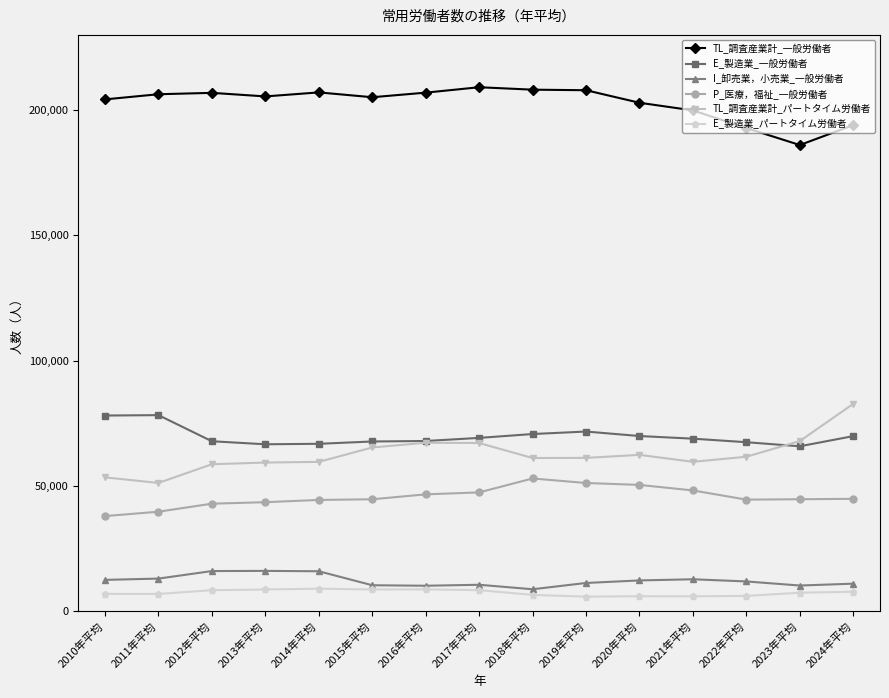

What is the sum of the E_製造業_一般労働者 values at 2015年平均 and 2021年平均?

136525